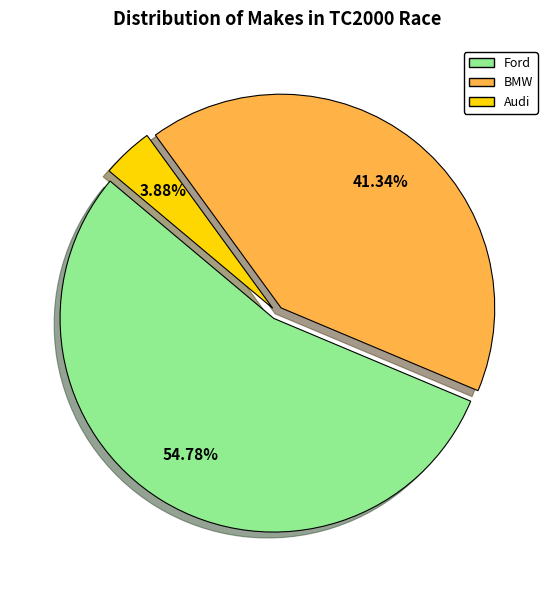

What percentage is the Ford slice, to the nearest percent?

55%